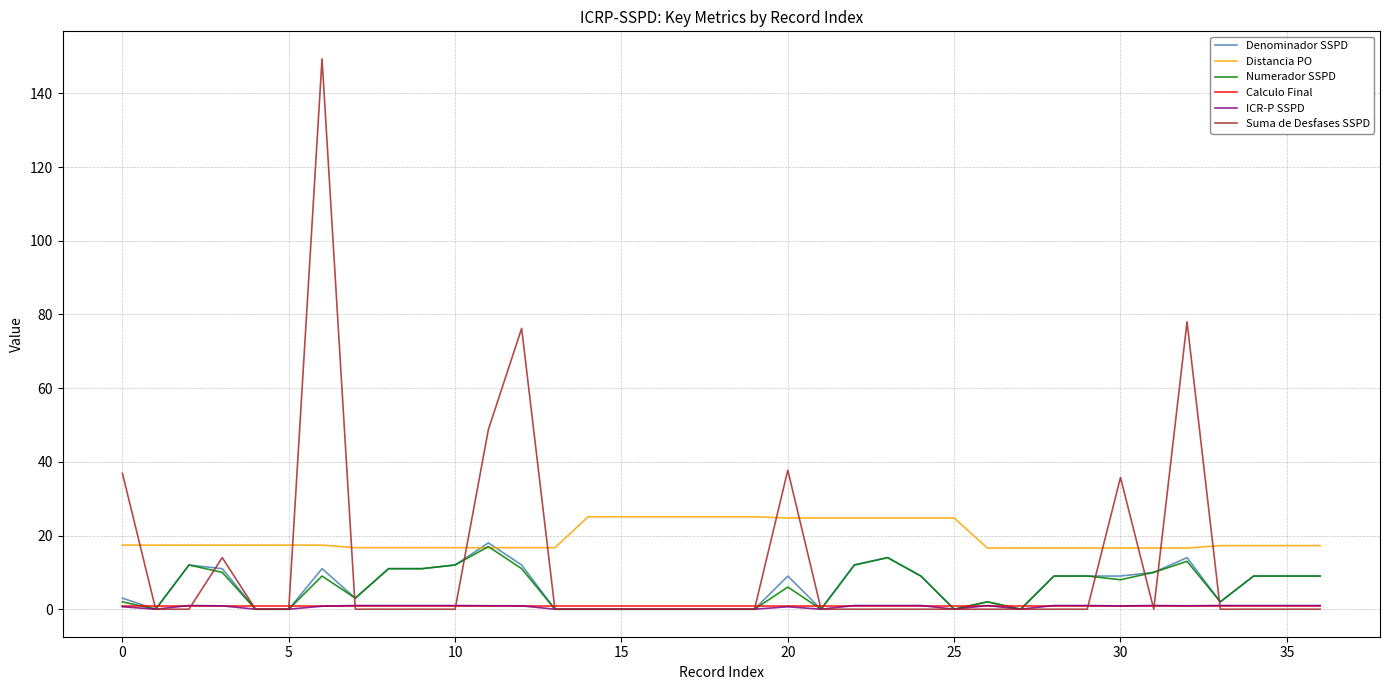

How many distinct data groups are displayed?

6